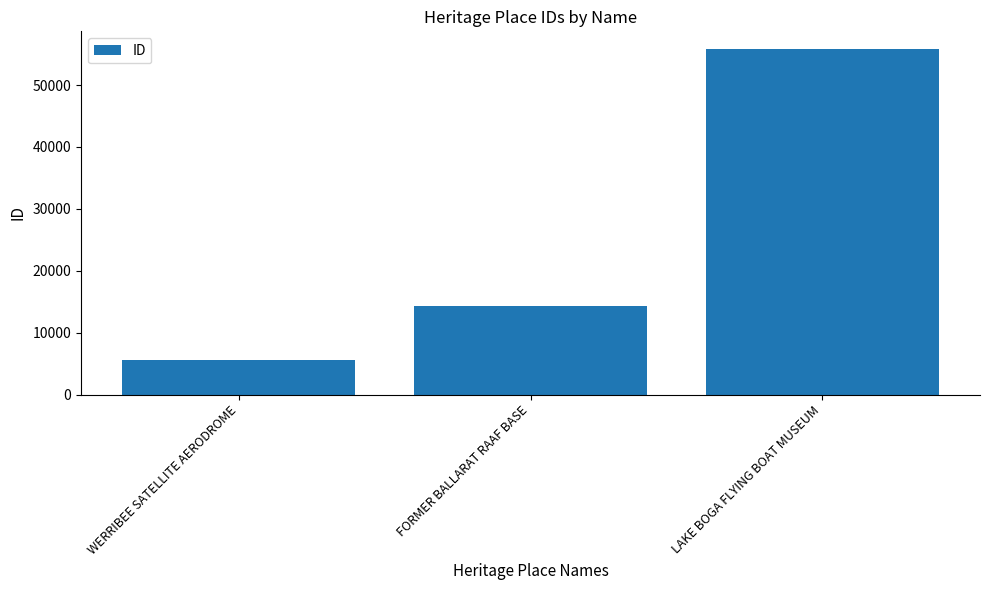

The value at LAKE BOGA FLYING BOAT MUSEUM is 55888. True or false?

True